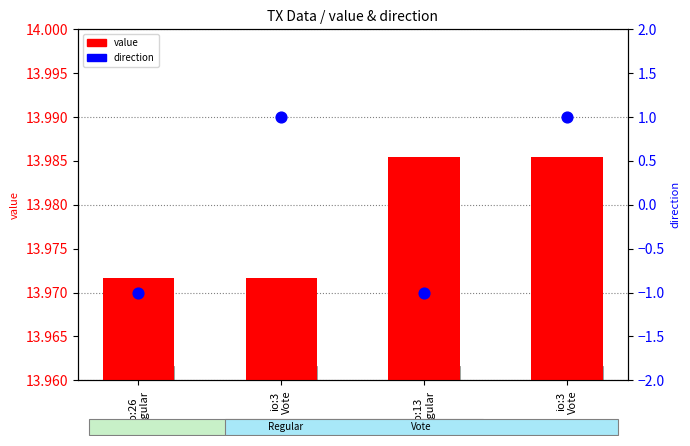

At which category is the sum across all series the highest?

io:3
Vote